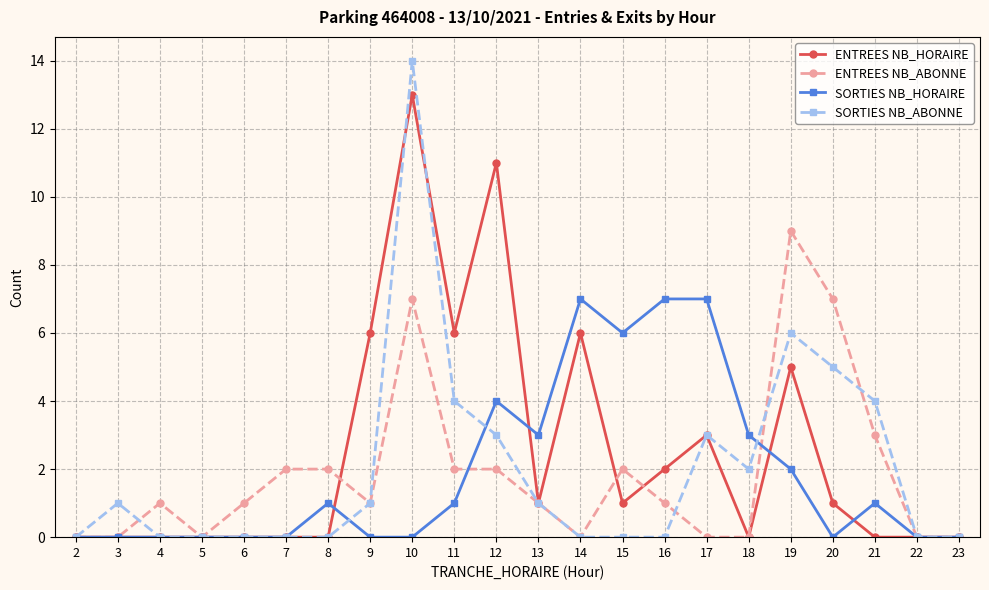

What is the maximum value for SORTIES NB_ABONNE?

14